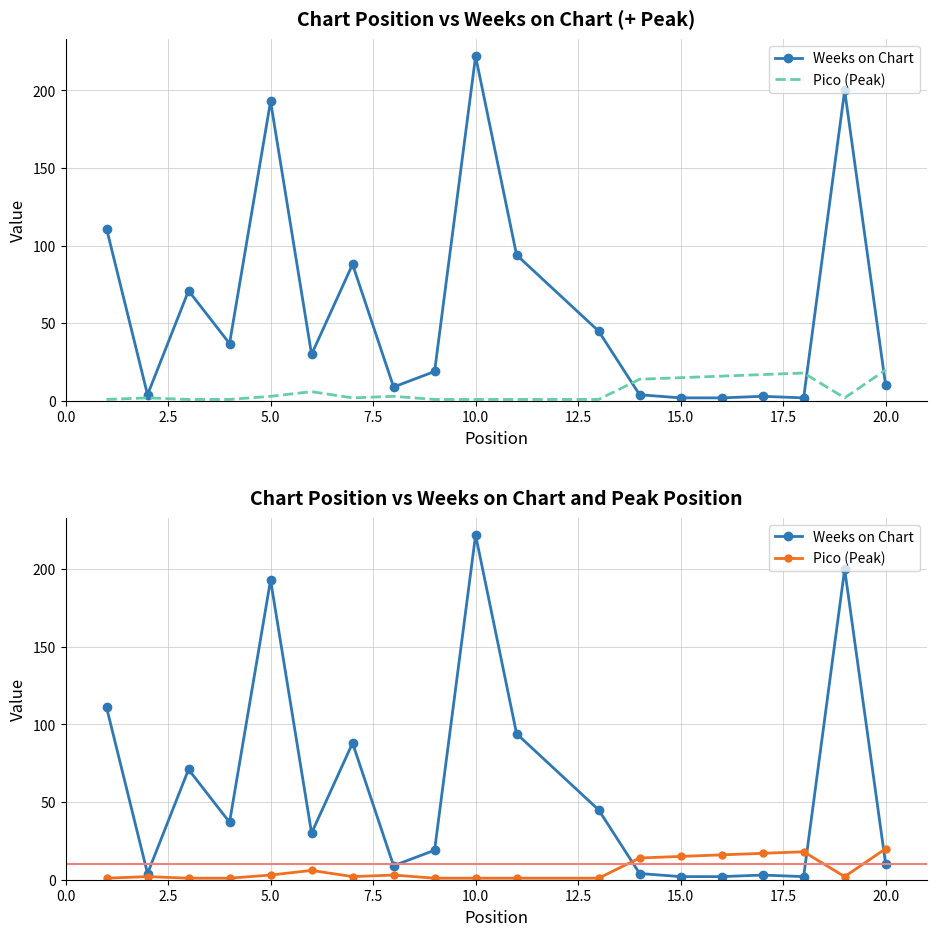

Which series has the widest spread of values?

Weeks on Chart